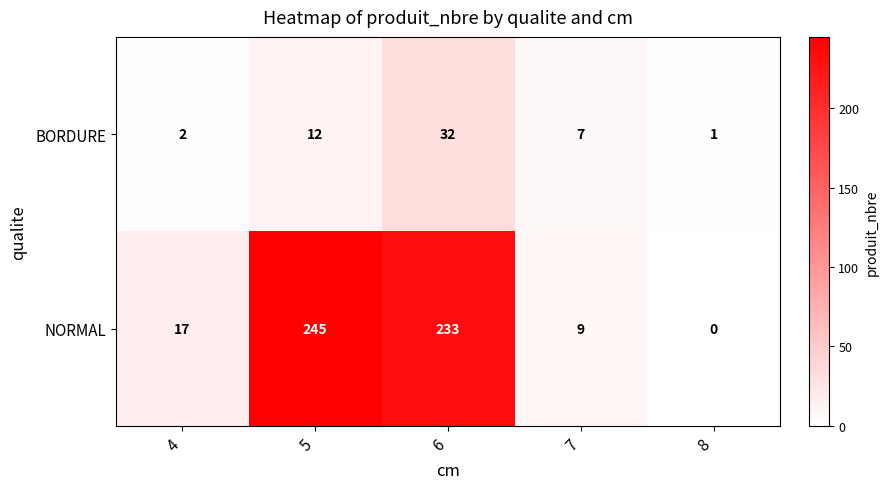

Which category has the lowest value across all series?

8